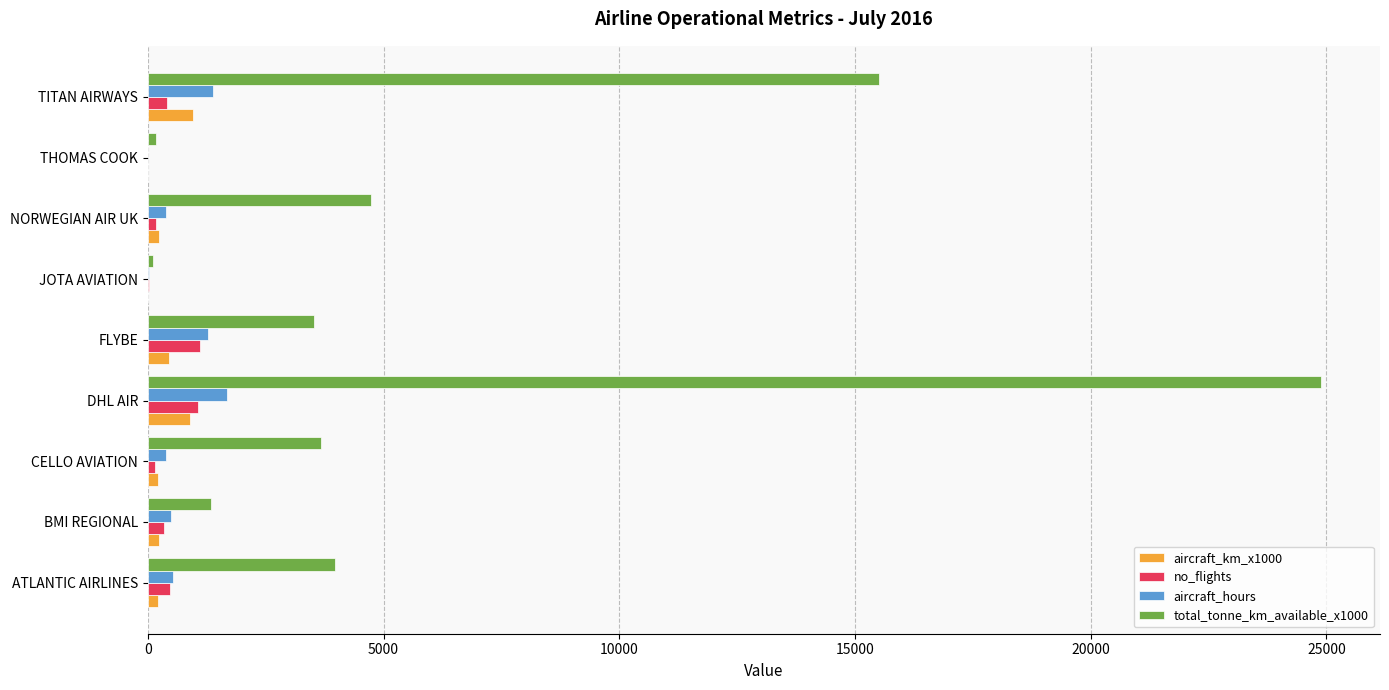

Which series has the largest range (max minus min)?

total_tonne_km_available_x1000